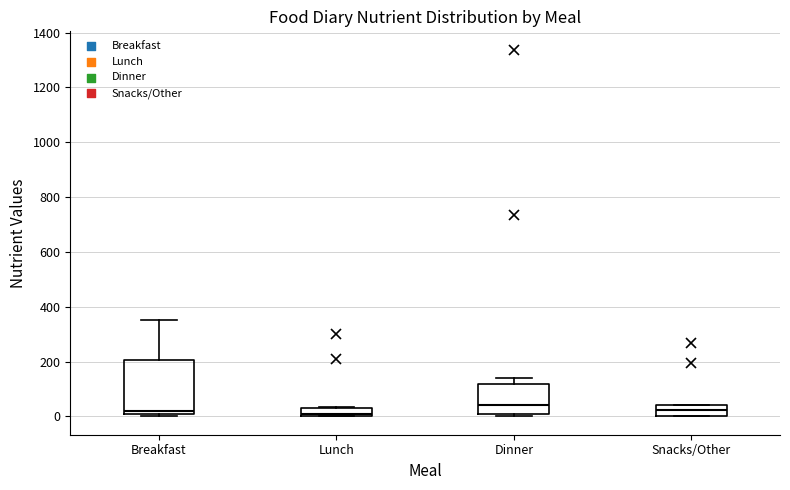

Where is the lower edge of the box for Lunch on the y-axis? The values are not printed on the chart, so give them approximately, as read against the axis.

0